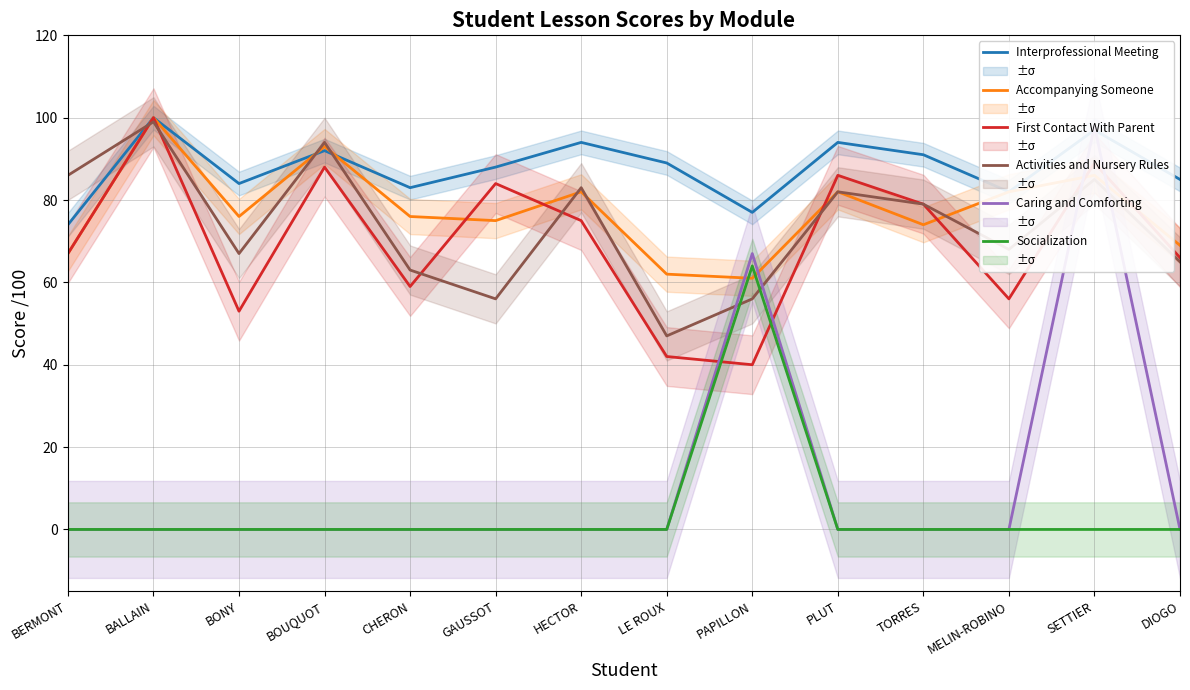

What is the total value across all series at PLUT?

344